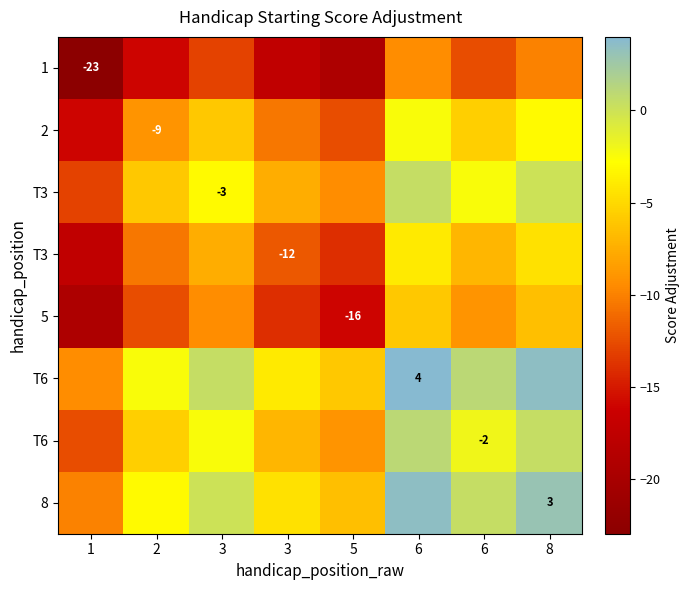

Which category has the lowest value across all series?

1